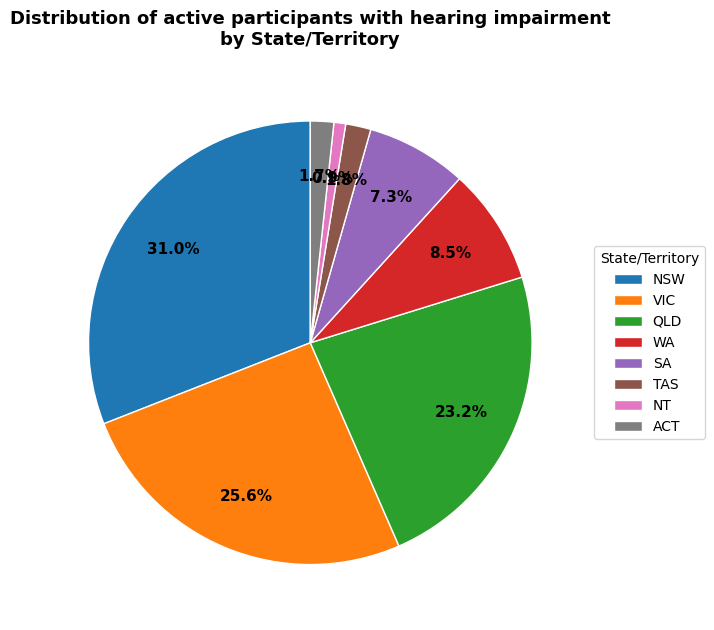

Which has a higher value, NT or ACT?

ACT